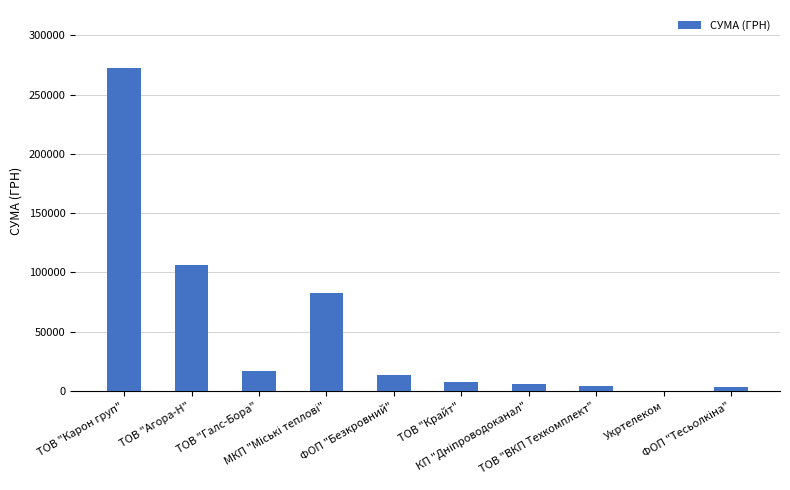

What is the sum of all values?

513649.4